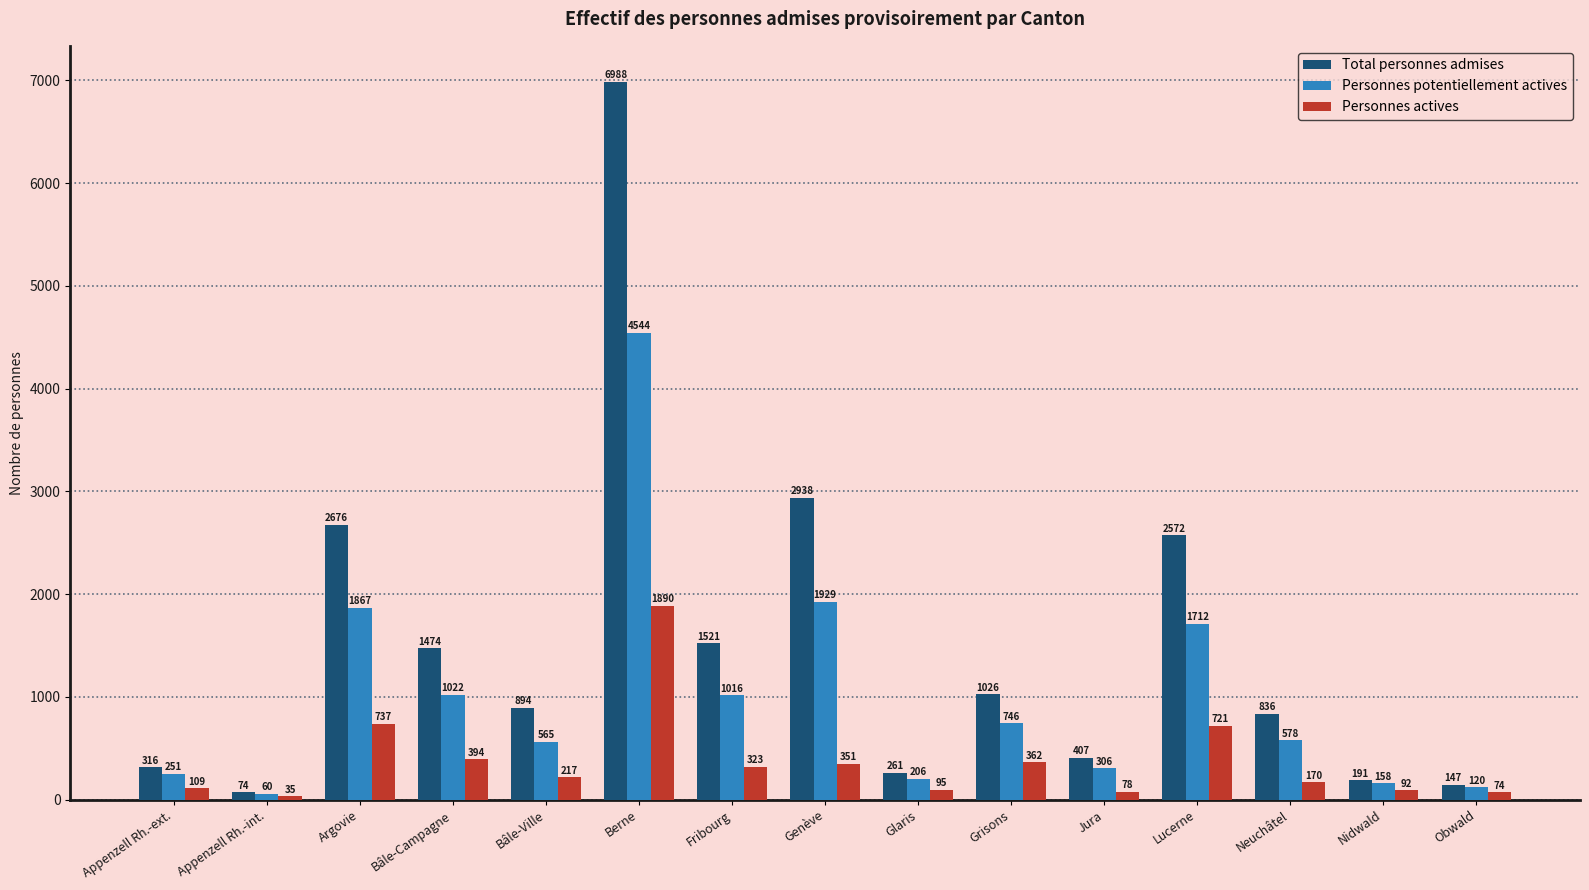

At which label does Personnes actives reach its minimum?

Appenzell Rh.-int.